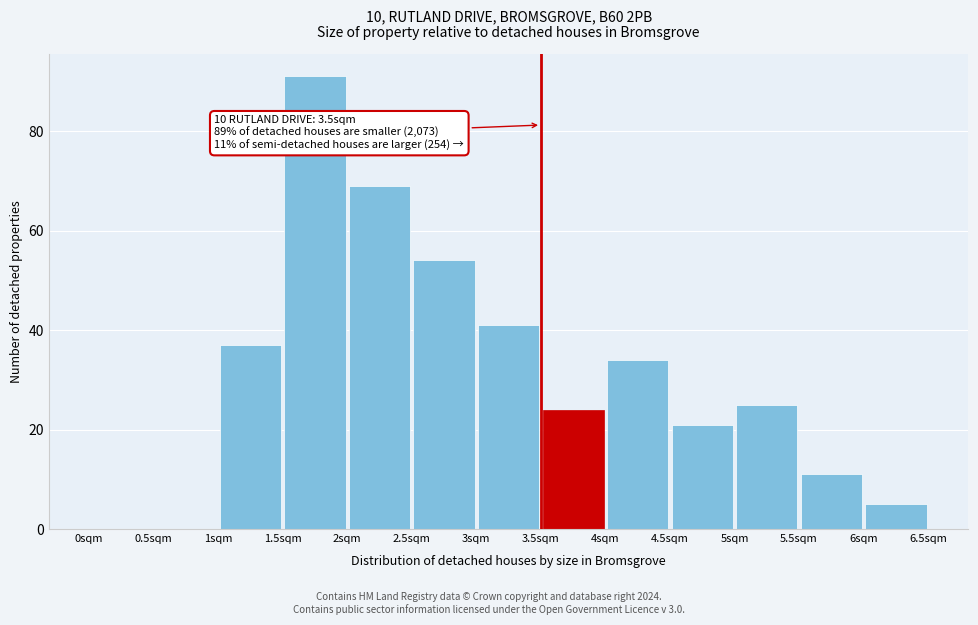

Which range on the x-axis has the tallest bar?

1.5 to 2.0